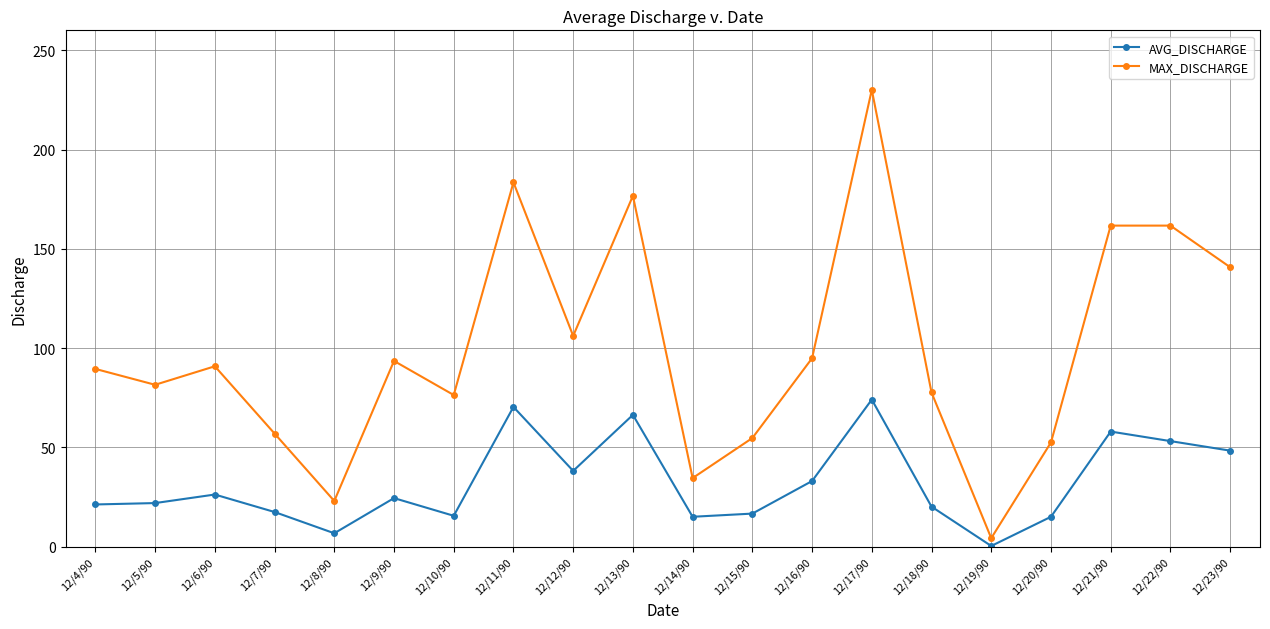

At which category is the sum across all series the highest?

12/17/90